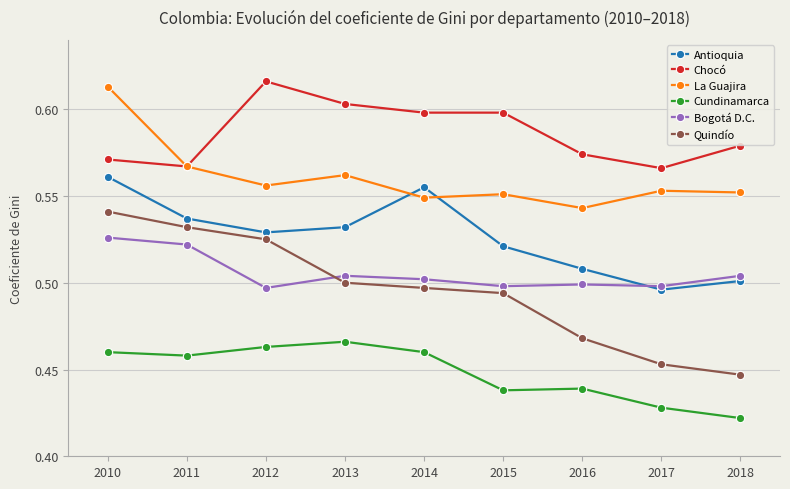

The Chocó series shows 0.6 at 2017. True or false?

True